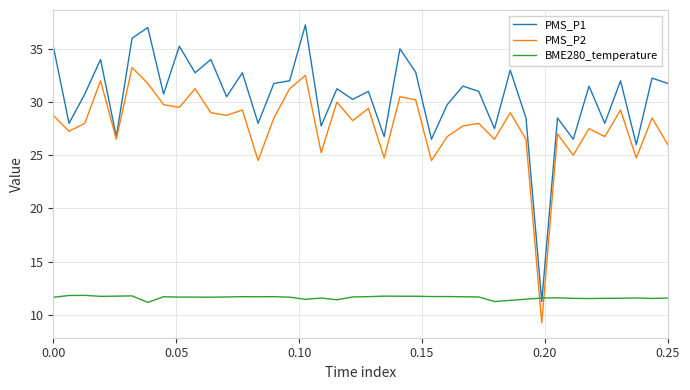

Rank the series by their maximum value, from lowest to highest.

BME280_temperature, PMS_P2, PMS_P1